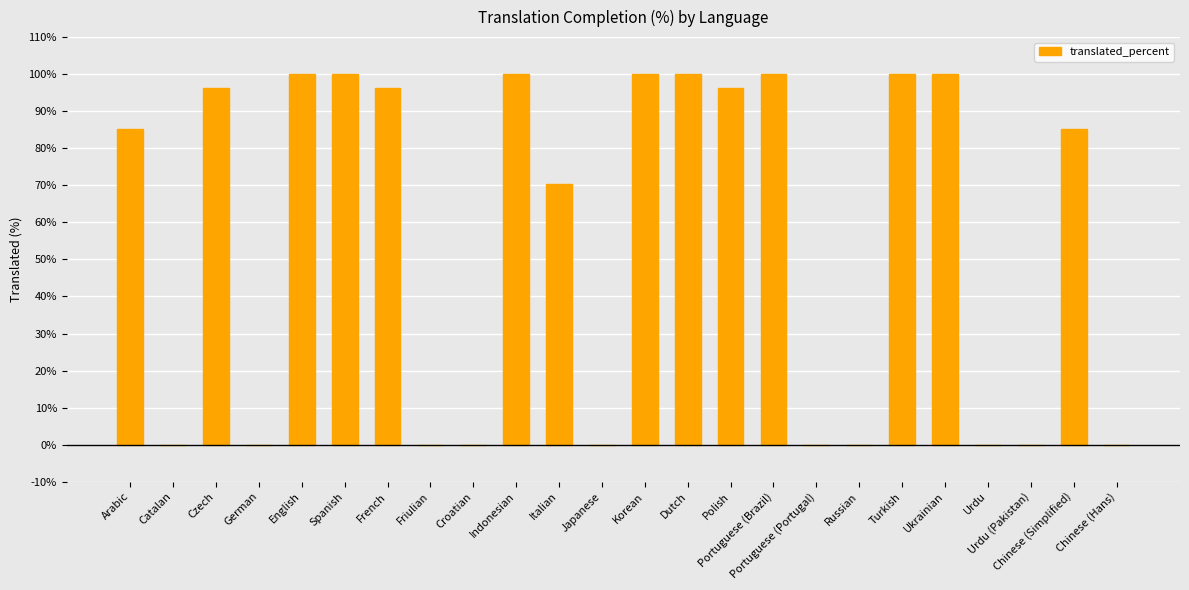

How many categories are shown in the chart?

24